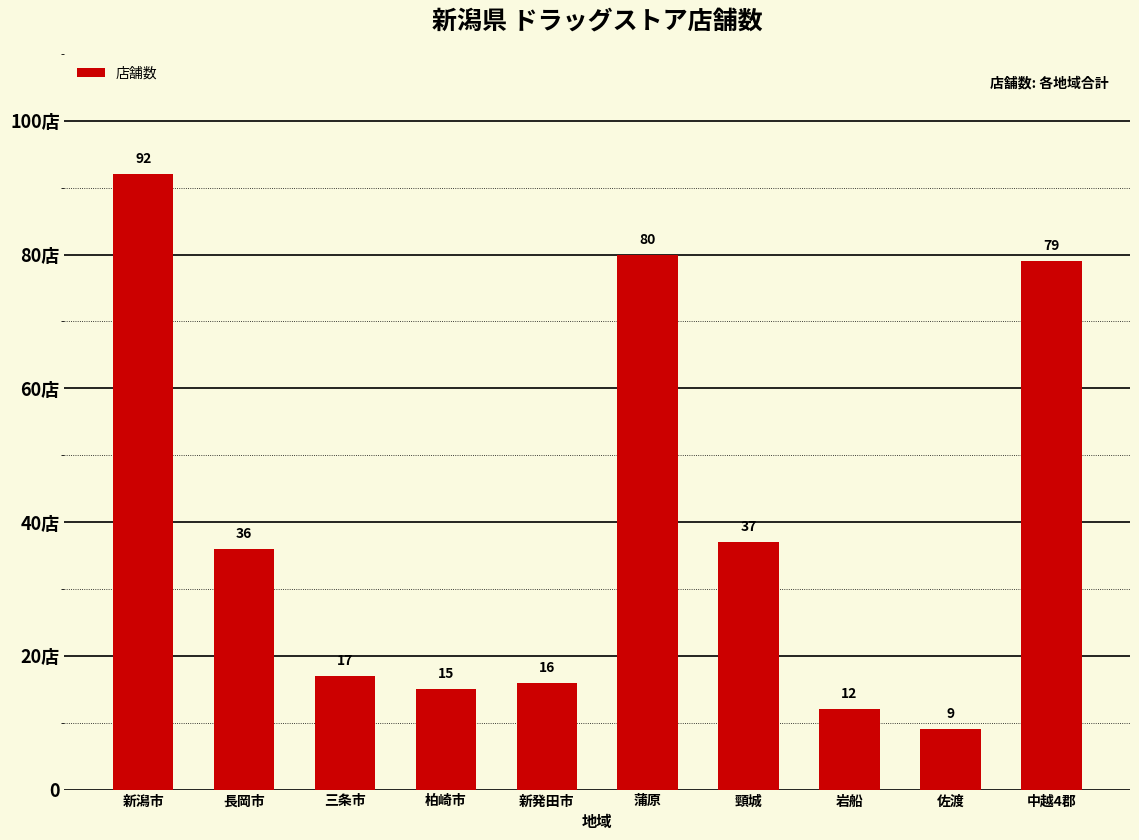

What is the average value?

39